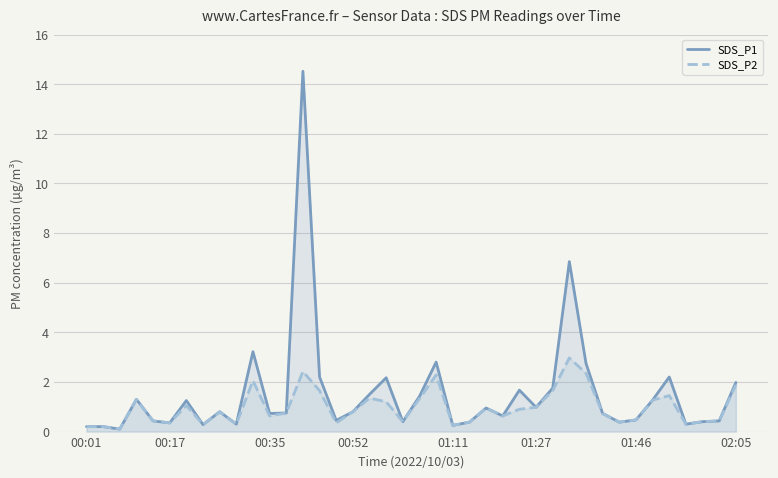

True or false: SDS_P2 and SDS_P1 intersect in this chart.

False